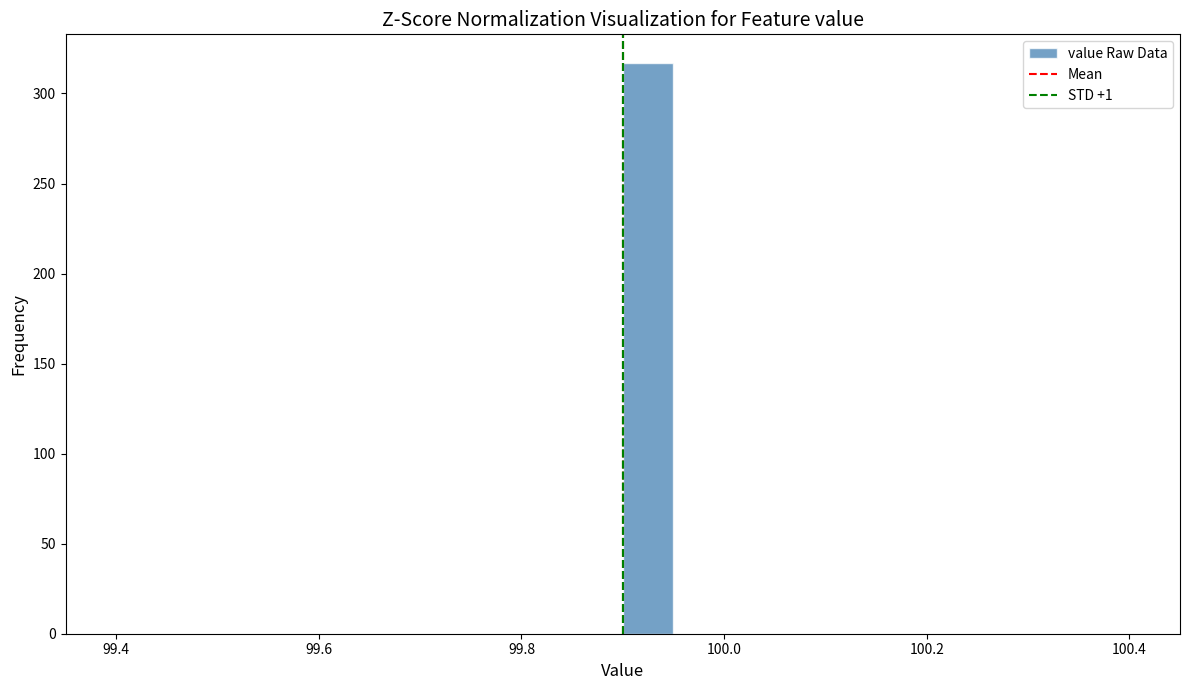

Read against the x-axis, roughly where is the centre of the tallest bar?

99.92